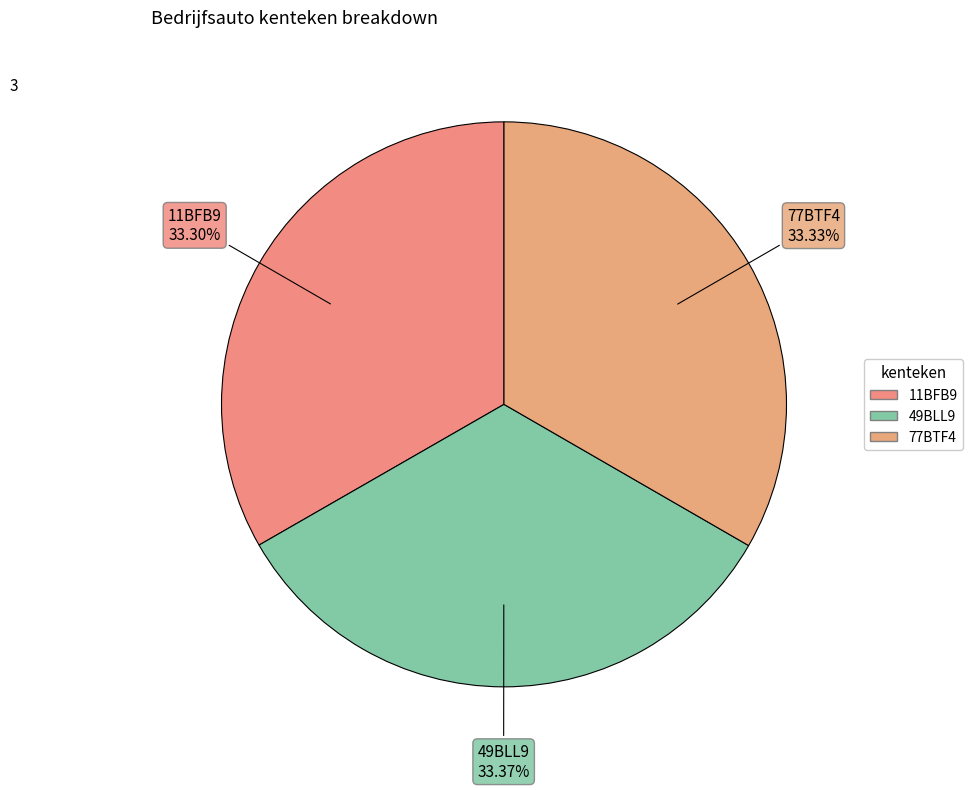

Does 77BTF4 account for over 50% of the chart?

No